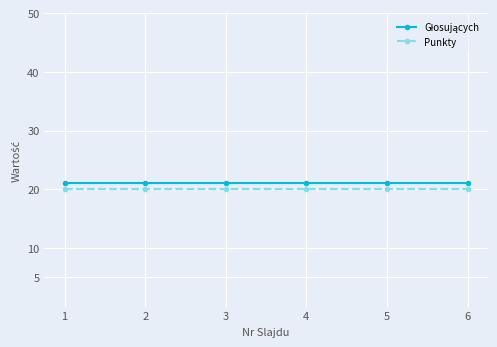

What is the sum of the Punkty values at 3 and 6?

40